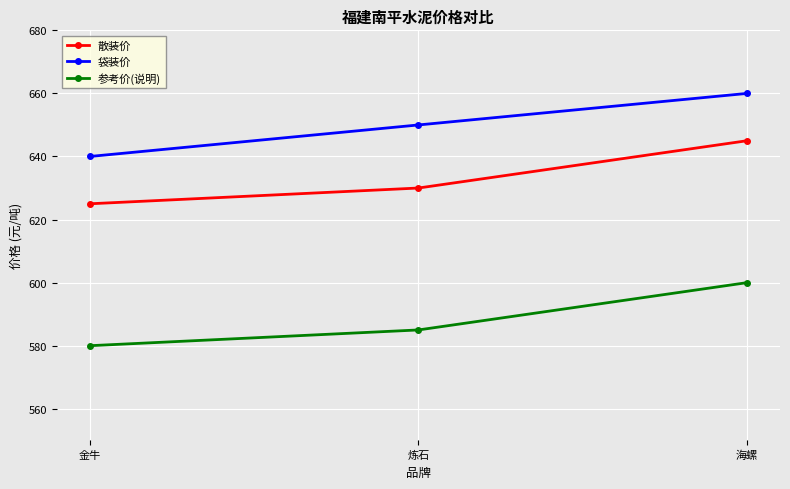

What is the spread (max minus min) of values at 金牛?

60